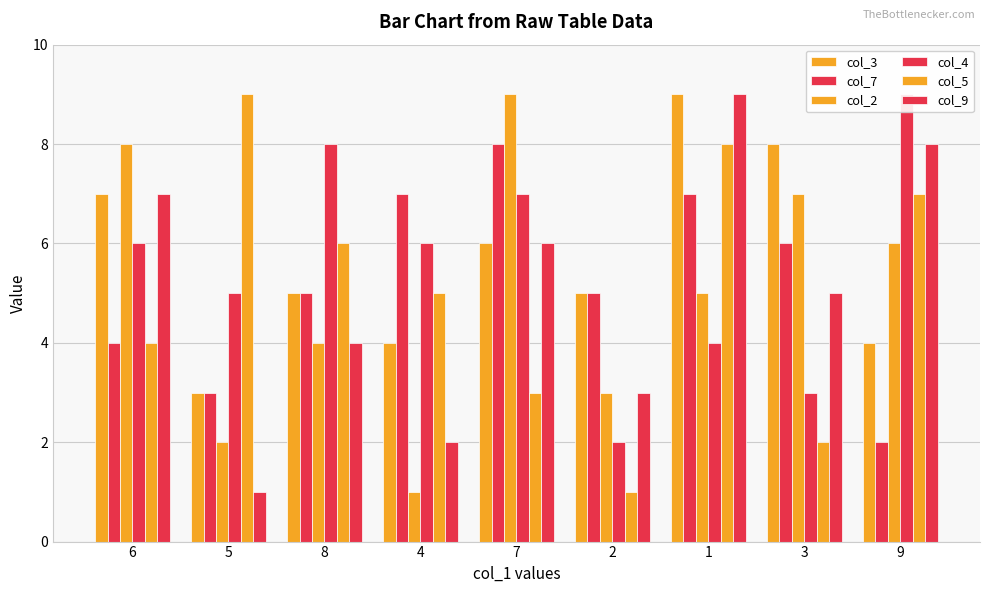

What is the approximate value of col_3 at 3?

8